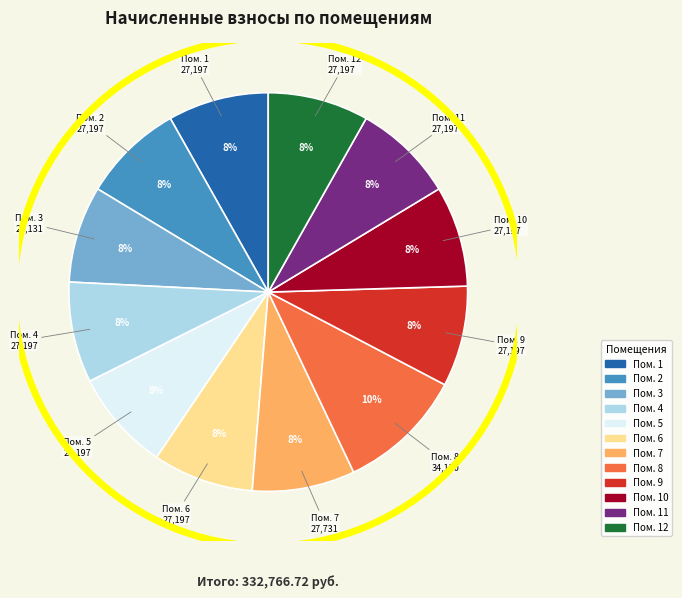

To the nearest percent, what is the difference between the largest and smallest slice percentages?

2%